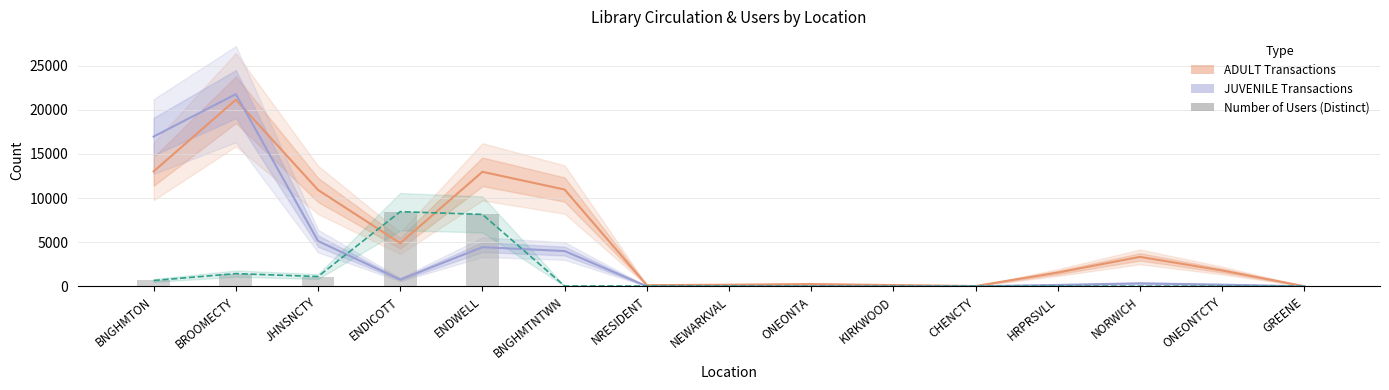

What is the sum of the Number of Users (Distinct) values at BNGHMTON and JHNSNCTY?

1762.8